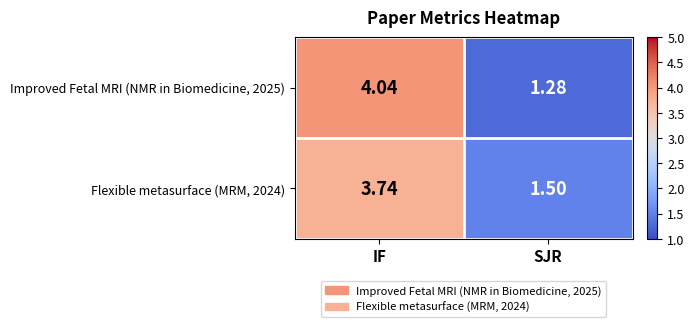

Is the value of Flexible metasurface (MRM, 2024) at SJR greater than the value of Improved Fetal MRI (NMR in Biomedicine, 2025) at IF?

No